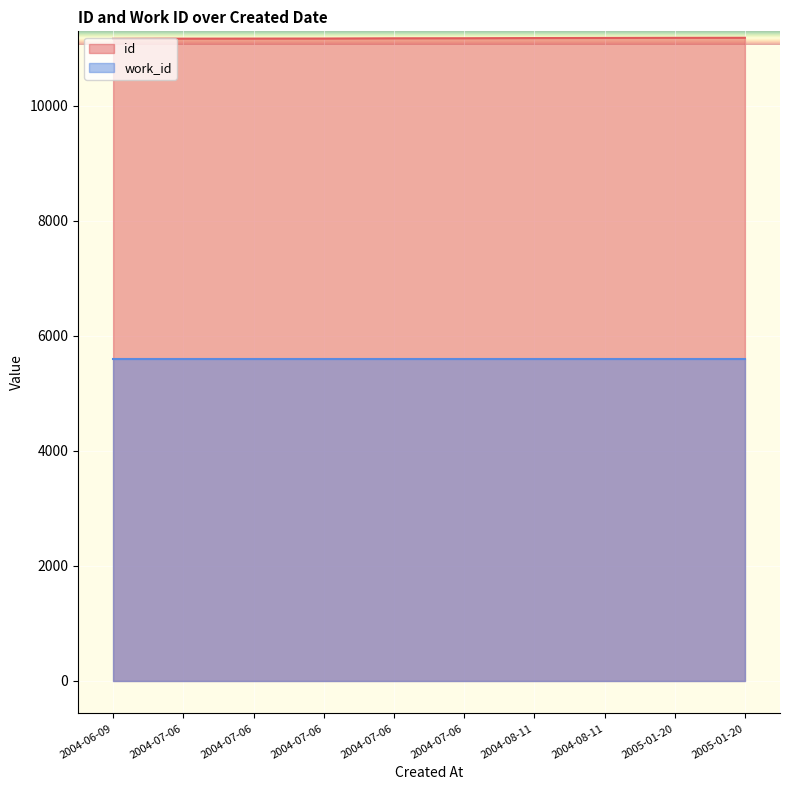

Reading left to right, what are all the values shown in this chart?

2004-06-09=11160	2004-07-06=11163	2004-07-06=11164	2004-07-06=11165	2004-07-06=11169	2004-07-06=11170	2004-08-11=11173	2004-08-11=11175	2005-01-20=11177	2005-01-20=11178